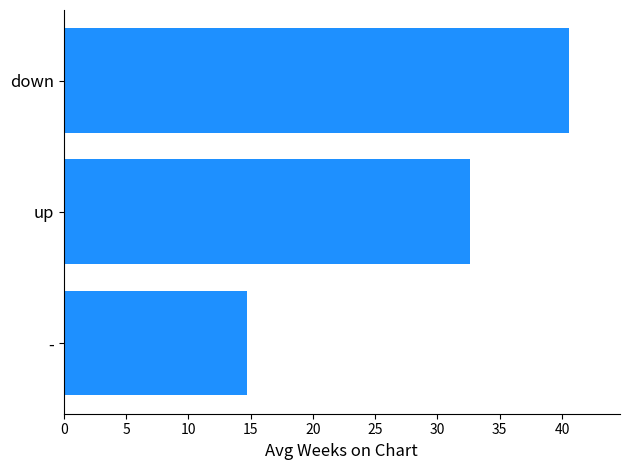

Count the number of values greater than 32.

2